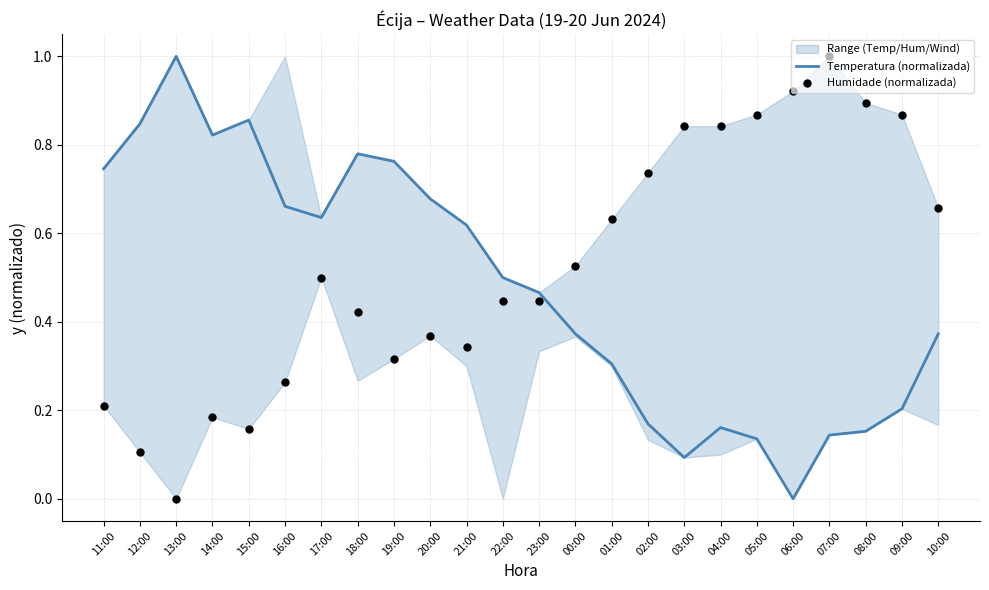

Which series has the largest total across all categories?

Humidade (normalizada)